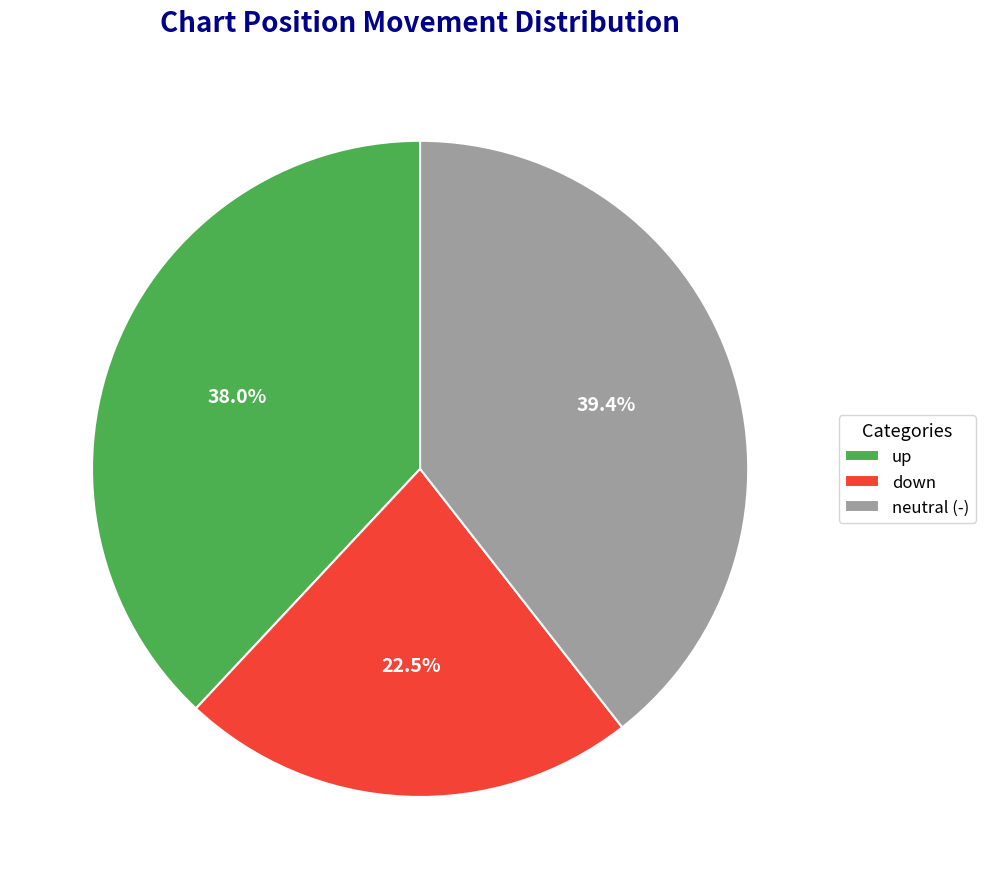

Does any single category account for the majority?

No